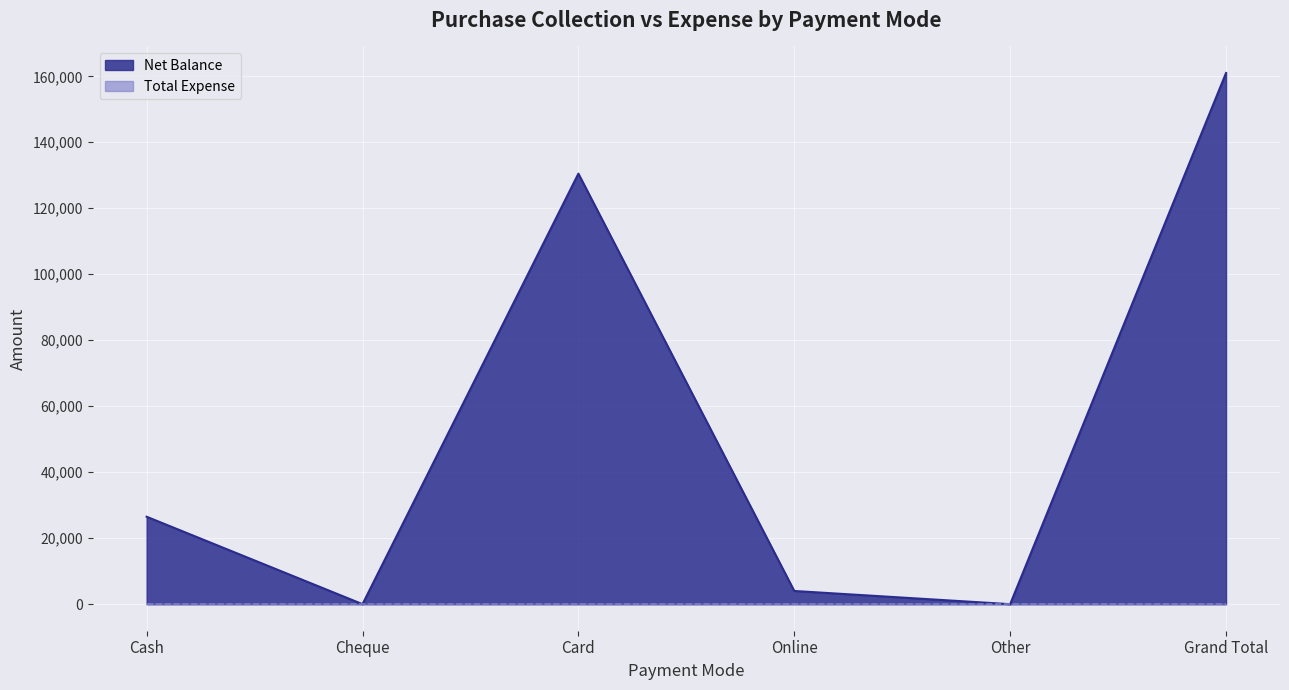

Where is the first local maximum?

Card